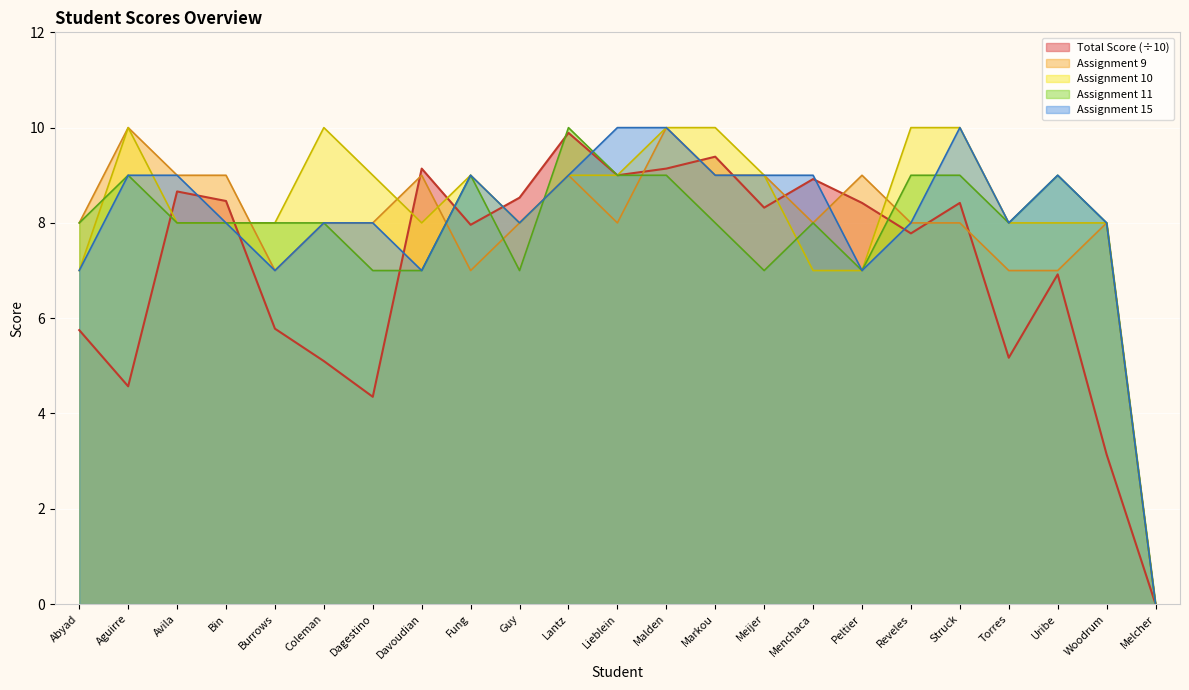

List the labels in order of Assignment 11 value, largest first.

Lantz, Aguirre, Fung, Lieblein, Malden, Reveles, Struck, Uribe, Abyad, Avila, Bin, Burrows, Coleman, Markou, Menchaca, Torres, Woodrum, Dagestino, Davoudian, Guy, Meijer, Peltier, Melcher